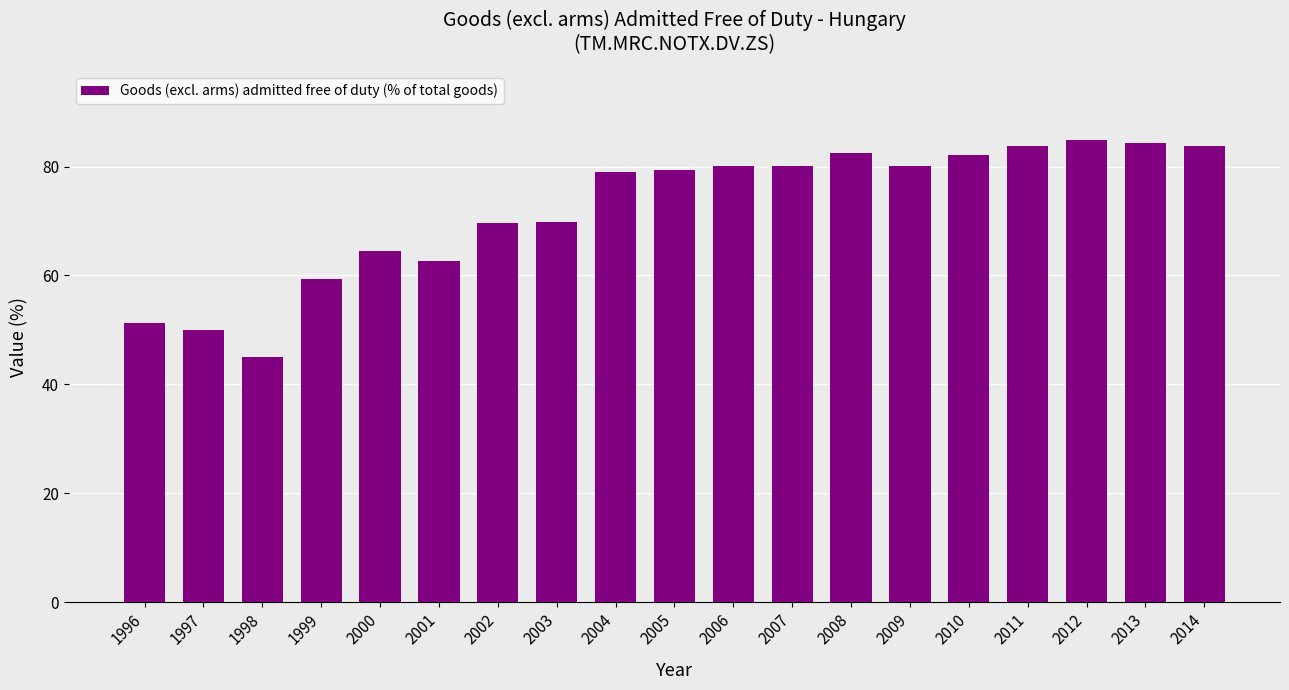

What is the sum of the values at 2003 and 2008?

152.3